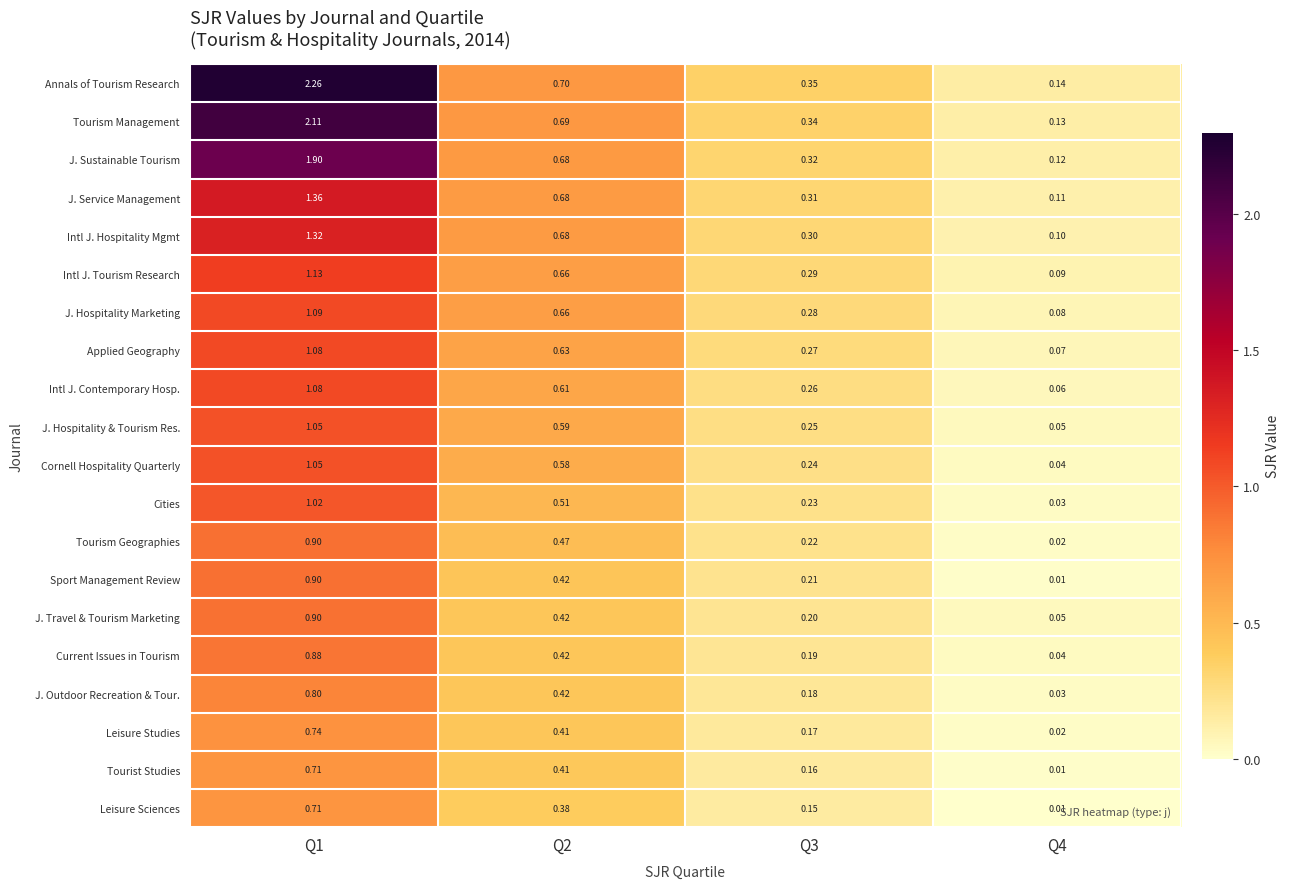

Which series has the largest total across all categories?

Annals of Tourism Research